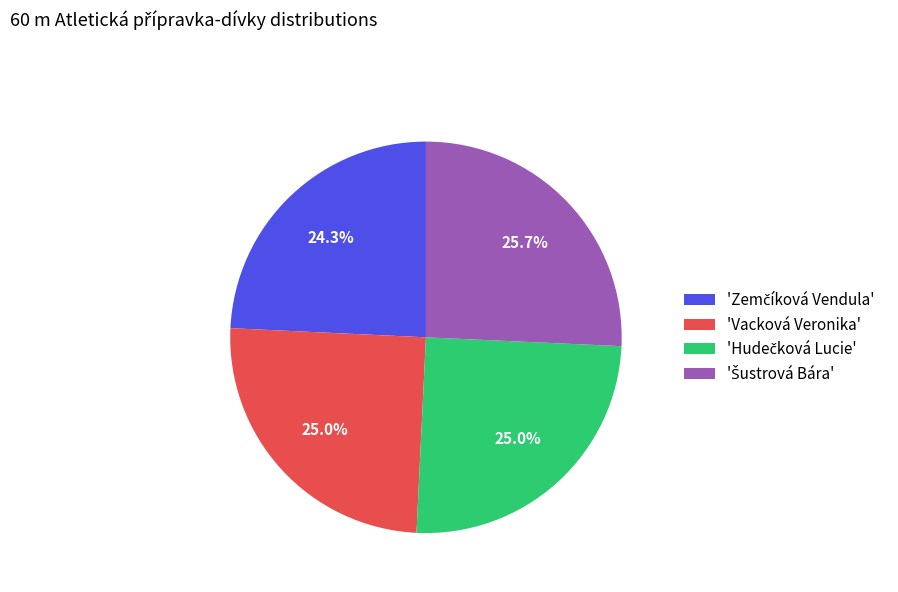

Is there any slice that represents more than half of the pie?

No